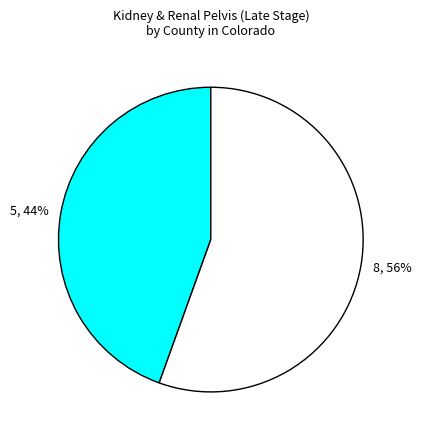

Rank the categories by value from highest to lowest.

8, 56%, 5, 44%